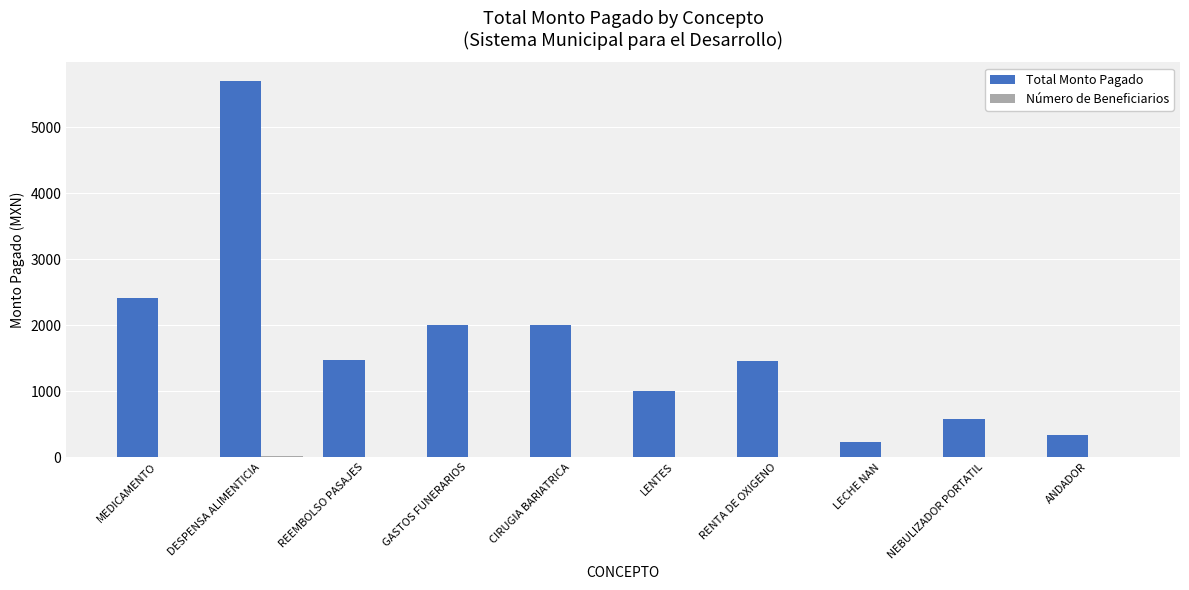

At which category is the sum across all series the highest?

DESPENSA ALIMENTICIA